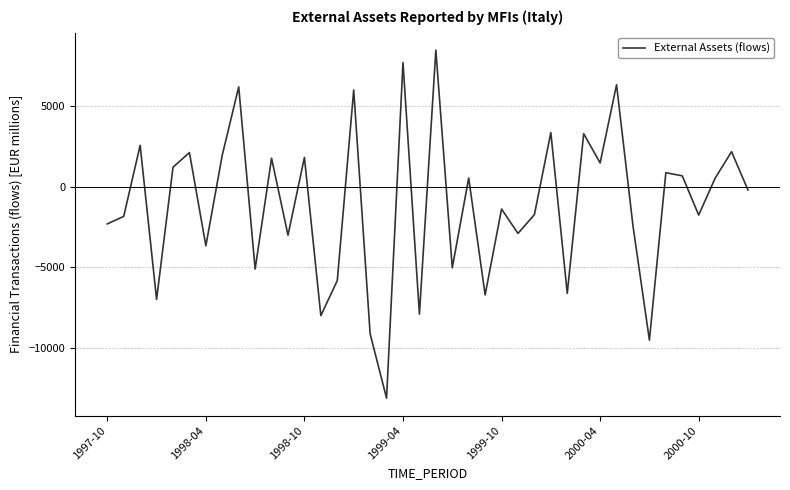

What is the greatest value displayed?

8460.2